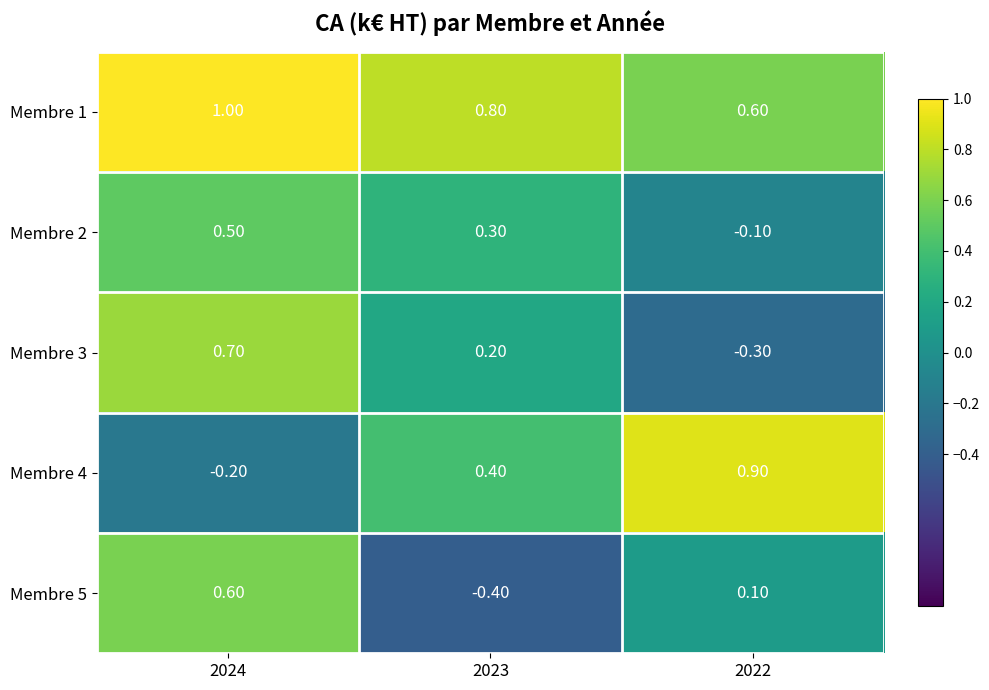

At which category is the sum across all series the highest?

2024